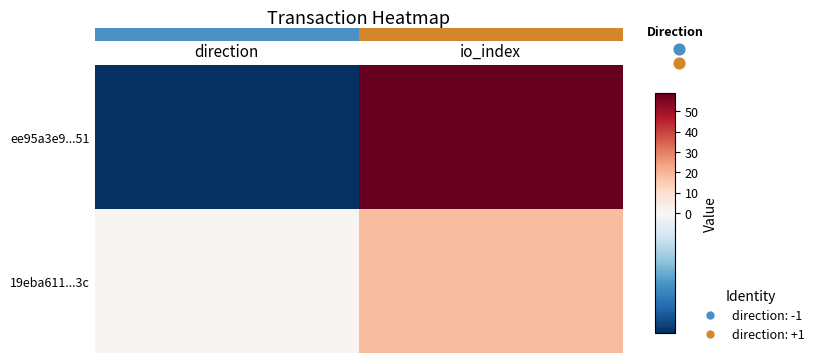

What is the greatest value displayed?

59